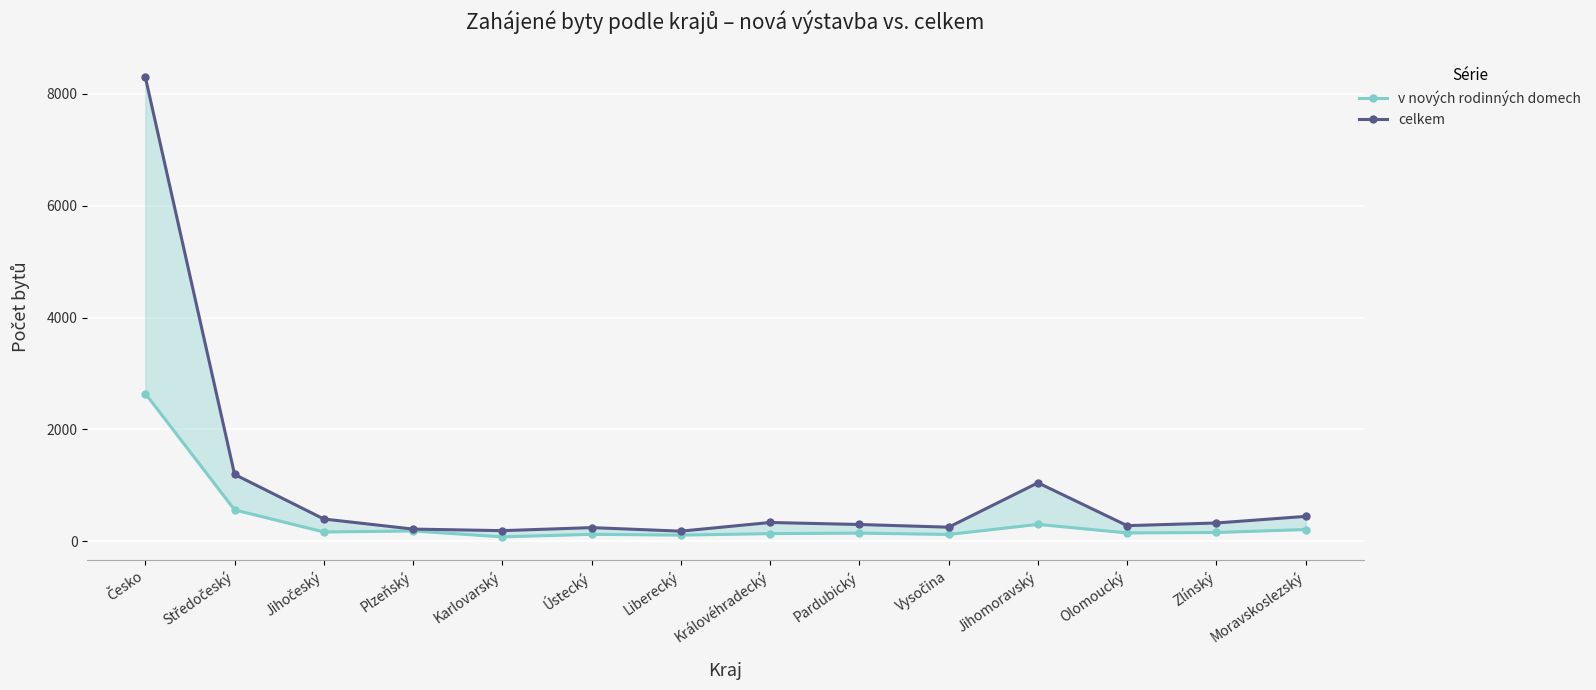

Reading right to left, transcribe all the data shown in this chart.

v nových rodinných domech: Moravskoslezský=211	Zlínský=158	Olomoucký=150	Jihomoravský=303	Vysočina=123	Pardubický=147	Královéhradecký=138	Liberecký=111	Ústecký=125	Karlovarský=80	Plzeňský=185	Jihočeský=167	Středočeský=562	Česko=2642
celkem: Moravskoslezský=446	Zlínský=328	Olomoucký=280	Jihomoravský=1046	Vysočina=253	Pardubický=301	Královéhradecký=337	Liberecký=182	Ústecký=245	Karlovarský=191	Plzeňský=219	Jihočeský=399	Středočeský=1196	Česko=8297